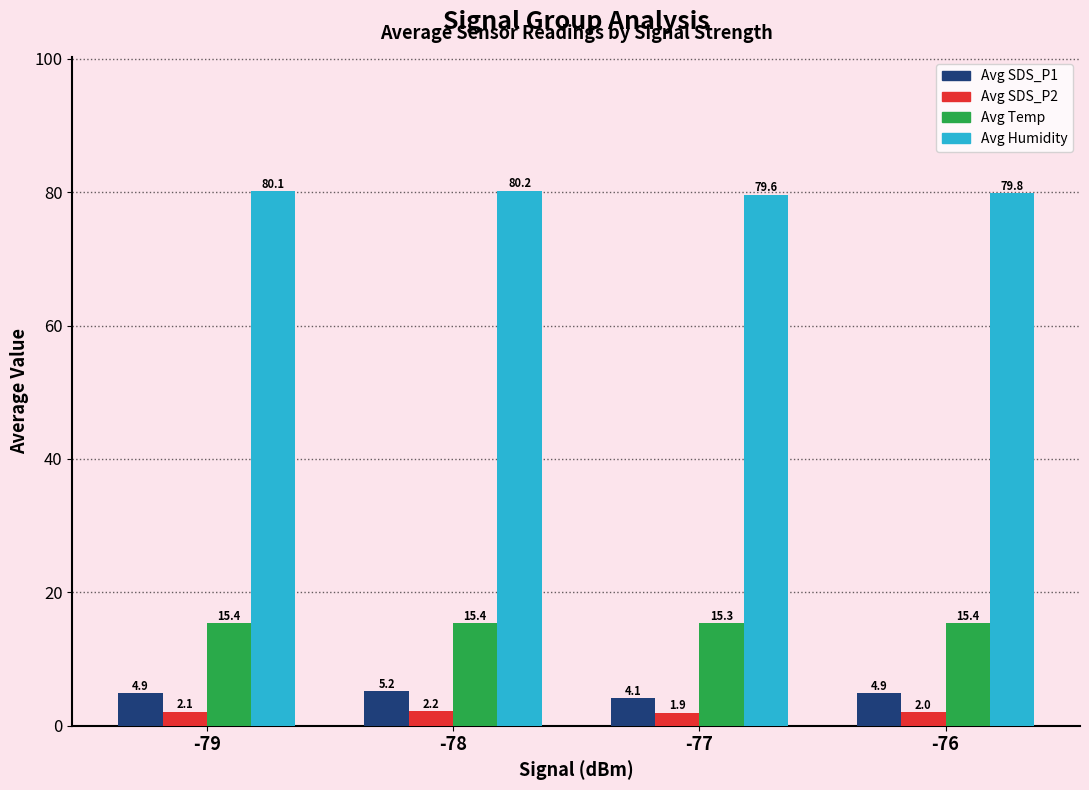

What is the sum of all Avg SDS_P1 values?

19.1